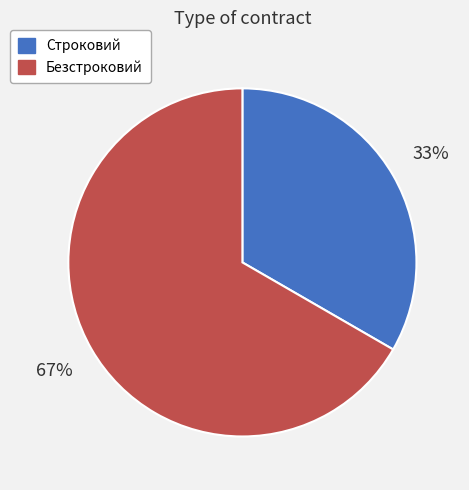

To the nearest percent, what percentage of the pie is Безстроковий?

67%